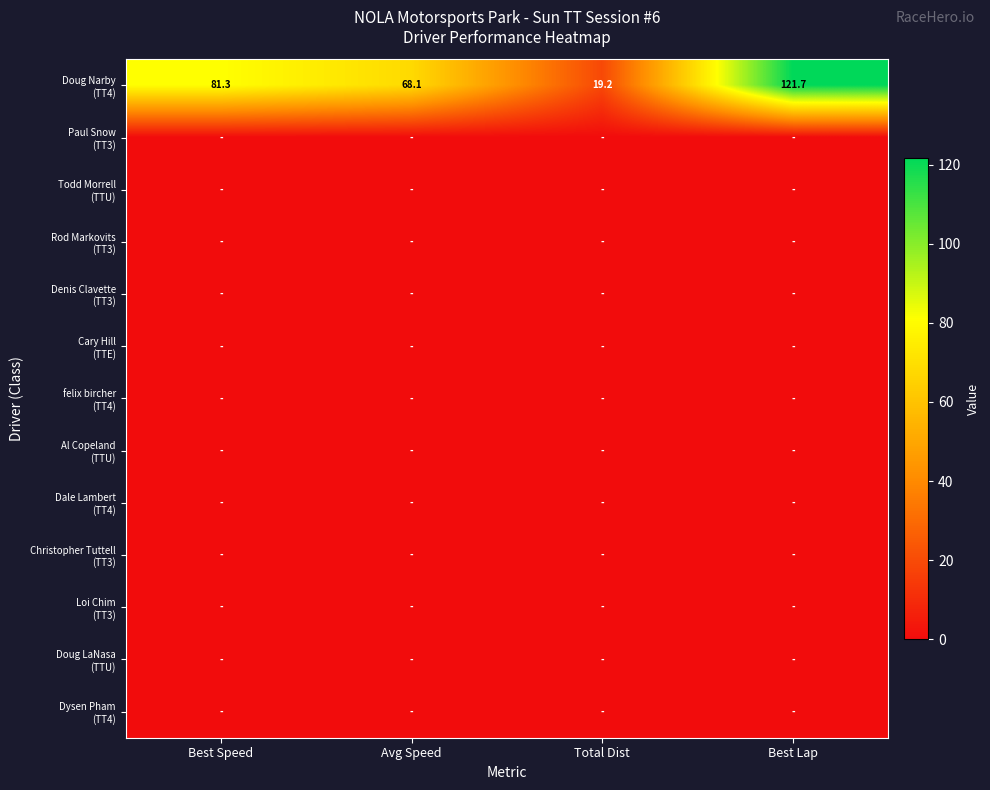

At which label is Doug Narby (TT4) closest to 70?

Avg Speed